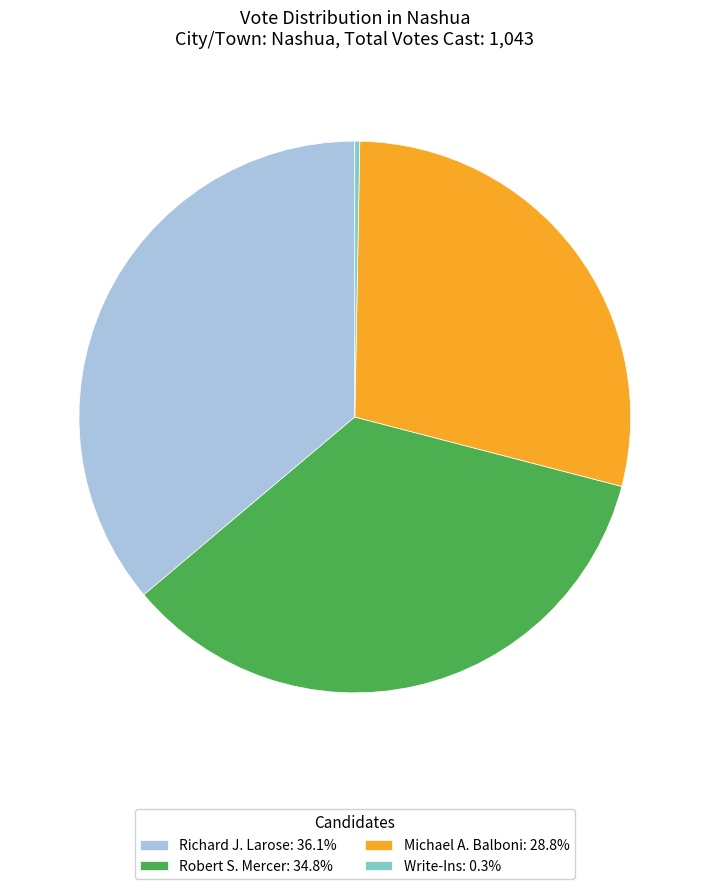

Is there any slice that represents more than half of the pie?

No